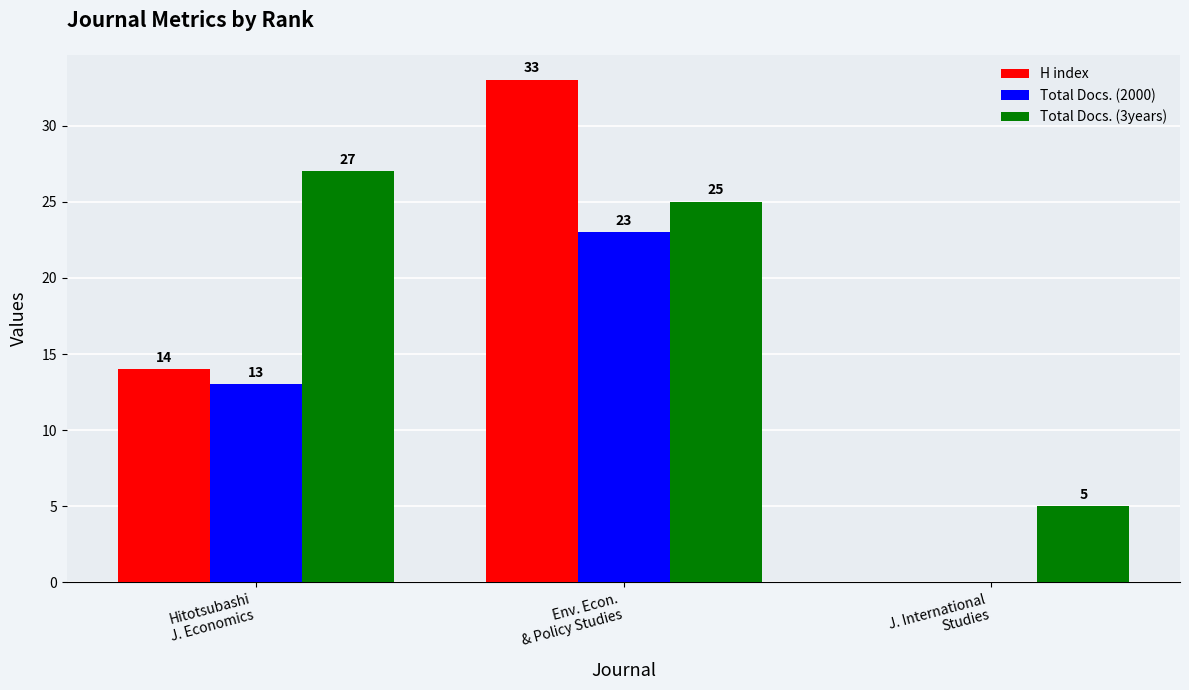

How many Total Docs. (2000) values are between 0 and 23?

3